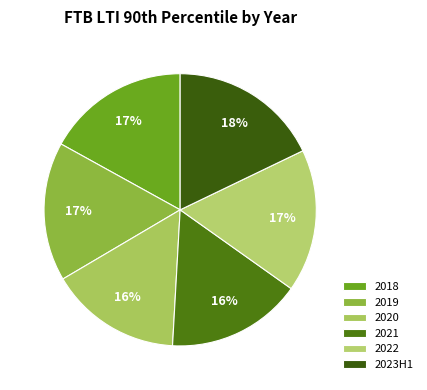

Does 2020 represent more than half of the total?

No